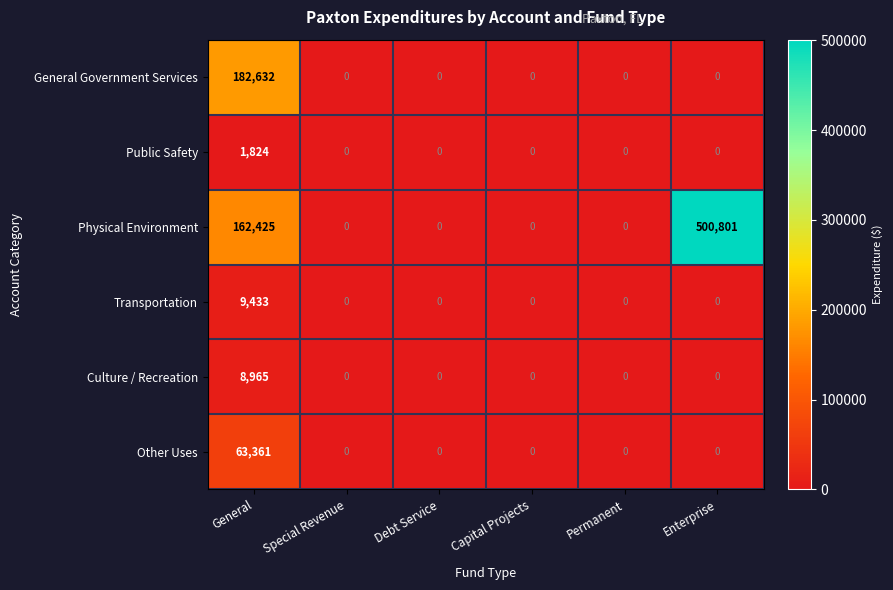

What is the difference between the highest and lowest values at General?

180808